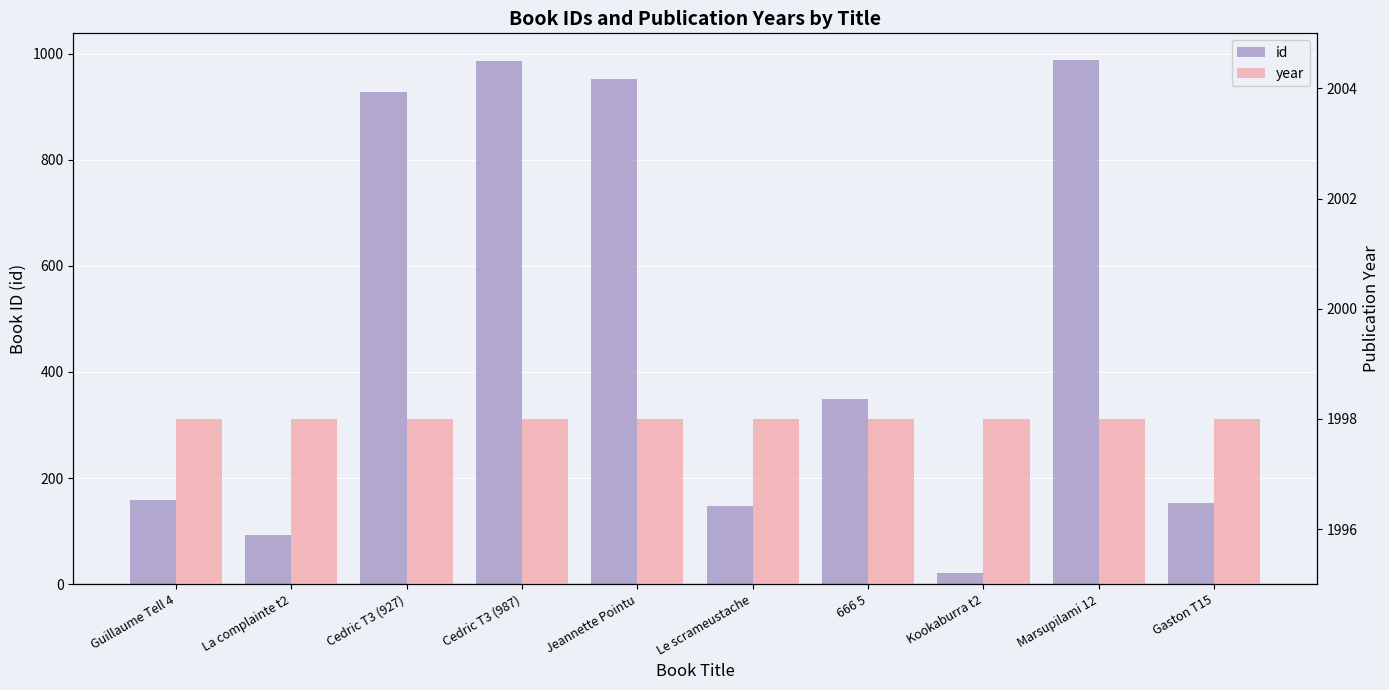

At how many categories does at least one series exceed 373?

10